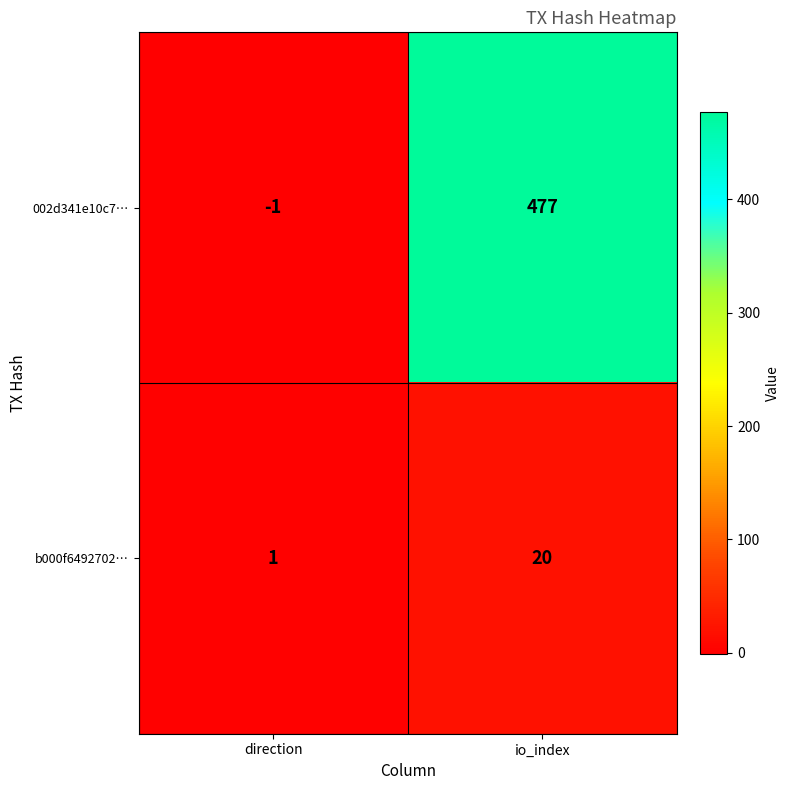

Reading left to right, what are all the values shown in this chart?

002d341e10c7…: -1	477
b000f6492702…: 1	20